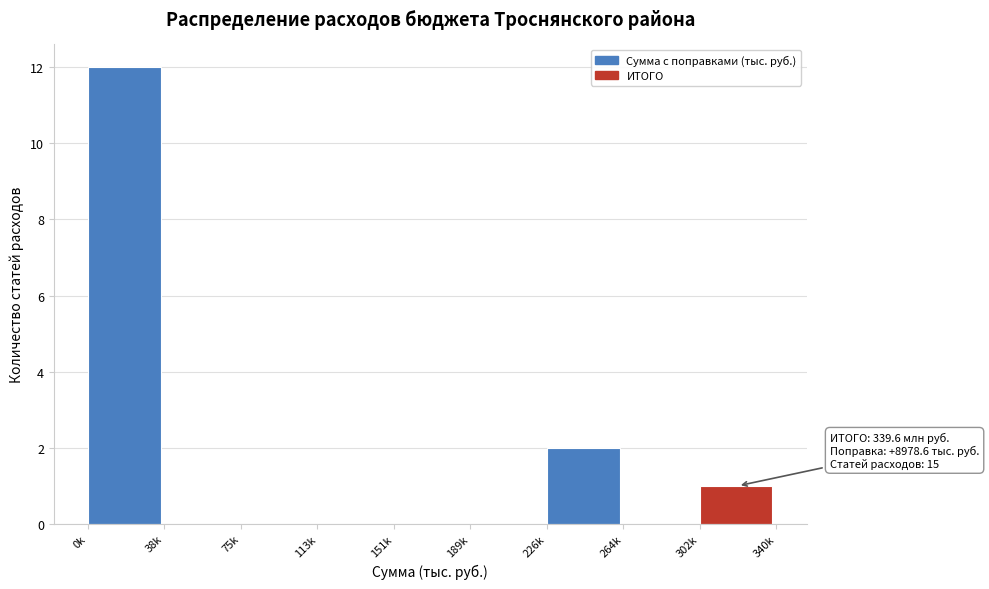

Reading right to left, extract all data points from this chart.

302k=1	264k=0	226k=2	189k=0	151k=0	113k=0	75k=0	38k=0	0k=12